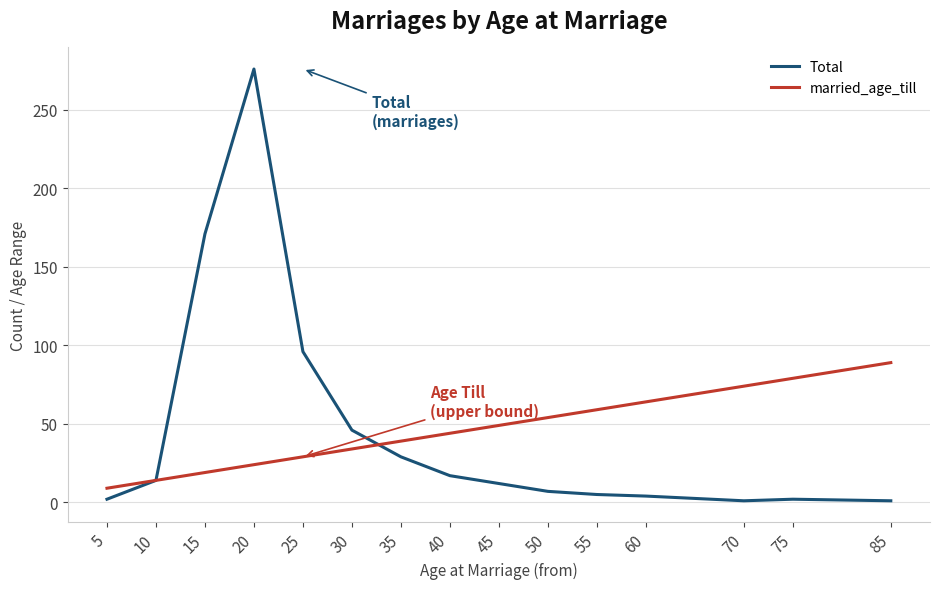

Between 15 and 60, which series saw the biggest shift?

Total